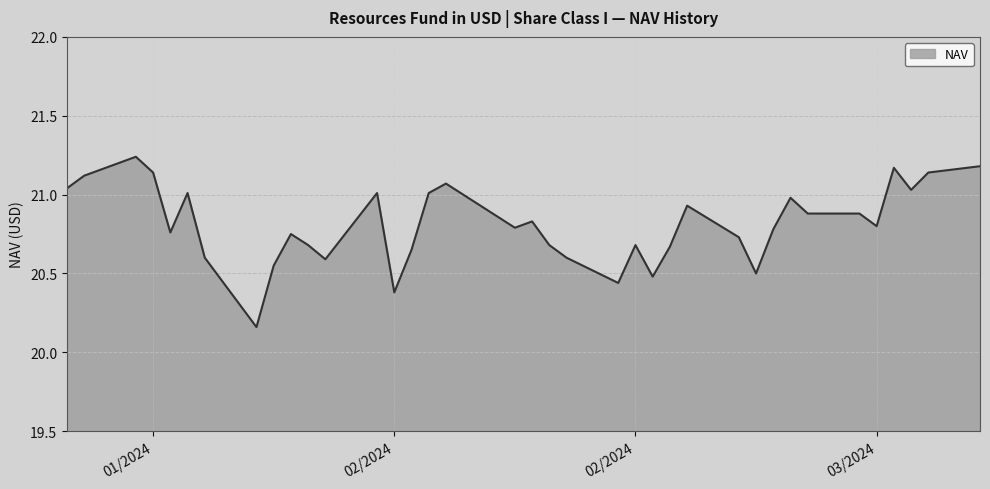

What is the difference between the maximum and minimum values?

1.1